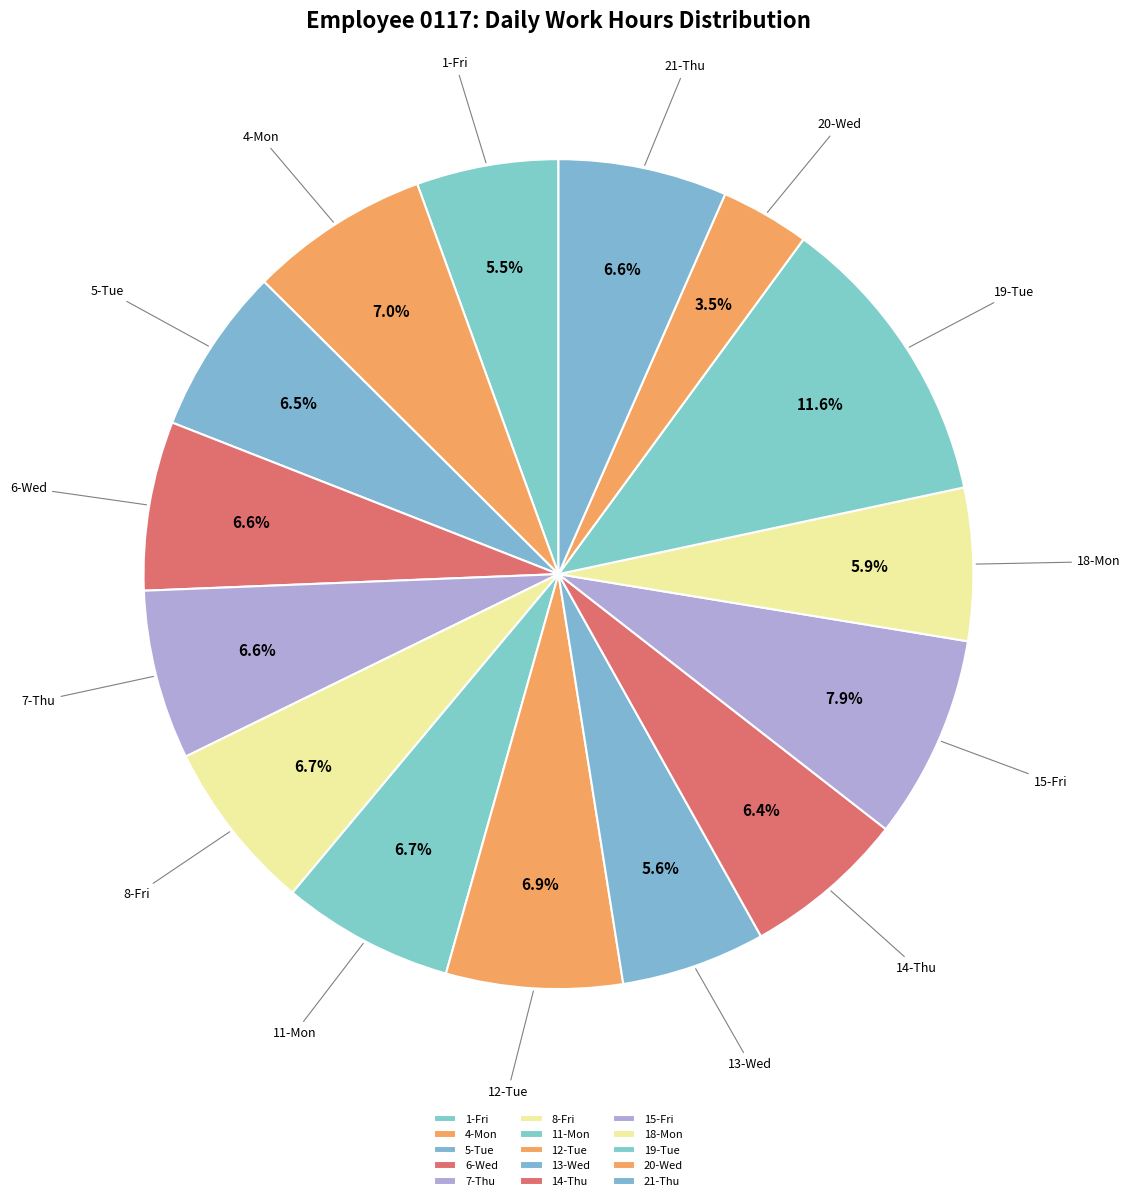

Does 13-Wed represent more than half of the total?

No